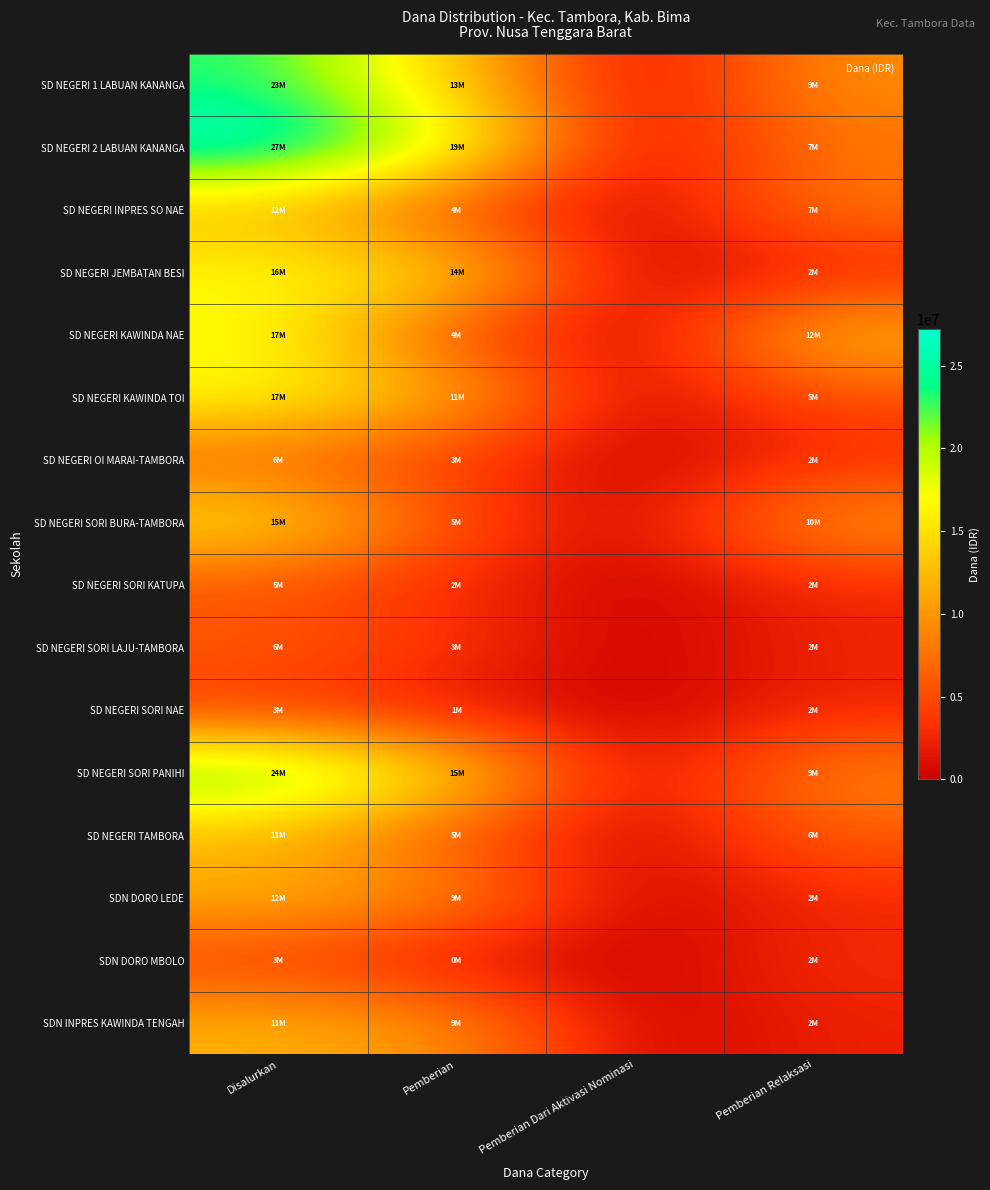

Reading left to right, what are all the values shown in this chart?

SD NEGERI 1 LABUAN KANANGA: Disalurkan=23175000	Pemberian=13725000	Pemberian Dari Aktivasi Nominasi=0	Pemberian Relaksasi=9450000
SD NEGERI 2 LABUAN KANANGA: Disalurkan=27225000	Pemberian=19350000	Pemberian Dari Aktivasi Nominasi=0	Pemberian Relaksasi=7875000
SD NEGERI INPRES SO NAE: Disalurkan=12150000	Pemberian=4275000	Pemberian Dari Aktivasi Nominasi=0	Pemberian Relaksasi=7875000
SD NEGERI JEMBATAN BESI: Disalurkan=16875000	Pemberian=14850000	Pemberian Dari Aktivasi Nominasi=0	Pemberian Relaksasi=2025000
SD NEGERI KAWINDA NAE: Disalurkan=17100000	Pemberian=4500000	Pemberian Dari Aktivasi Nominasi=0	Pemberian Relaksasi=12600000
SD NEGERI KAWINDA TOI: Disalurkan=17100000	Pemberian=11925000	Pemberian Dari Aktivasi Nominasi=0	Pemberian Relaksasi=5175000
SD NEGERI OI MARAI-TAMBORA: Disalurkan=6300000	Pemberian=3600000	Pemberian Dari Aktivasi Nominasi=0	Pemberian Relaksasi=2700000
SD NEGERI SORI BURA-TAMBORA: Disalurkan=15525000	Pemberian=5175000	Pemberian Dari Aktivasi Nominasi=0	Pemberian Relaksasi=10350000
SD NEGERI SORI KATUPA: Disalurkan=5175000	Pemberian=2700000	Pemberian Dari Aktivasi Nominasi=0	Pemberian Relaksasi=2475000
SD NEGERI SORI LAJU-TAMBORA: Disalurkan=6300000	Pemberian=3600000	Pemberian Dari Aktivasi Nominasi=0	Pemberian Relaksasi=2700000
SD NEGERI SORI NAE: Disalurkan=3375000	Pemberian=1125000	Pemberian Dari Aktivasi Nominasi=0	Pemberian Relaksasi=2250000
SD NEGERI SORI PANIHI: Disalurkan=24075000	Pemberian=15075000	Pemberian Dari Aktivasi Nominasi=0	Pemberian Relaksasi=9000000
SD NEGERI TAMBORA: Disalurkan=11700000	Pemberian=5400000	Pemberian Dari Aktivasi Nominasi=0	Pemberian Relaksasi=6300000
SDN DORO LEDE: Disalurkan=12150000	Pemberian=9450000	Pemberian Dari Aktivasi Nominasi=0	Pemberian Relaksasi=2700000
SDN DORO MBOLO: Disalurkan=3825000	Pemberian=900000	Pemberian Dari Aktivasi Nominasi=0	Pemberian Relaksasi=2925000
SDN INPRES KAWINDA TENGAH: Disalurkan=11925000	Pemberian=9675000	Pemberian Dari Aktivasi Nominasi=0	Pemberian Relaksasi=2250000